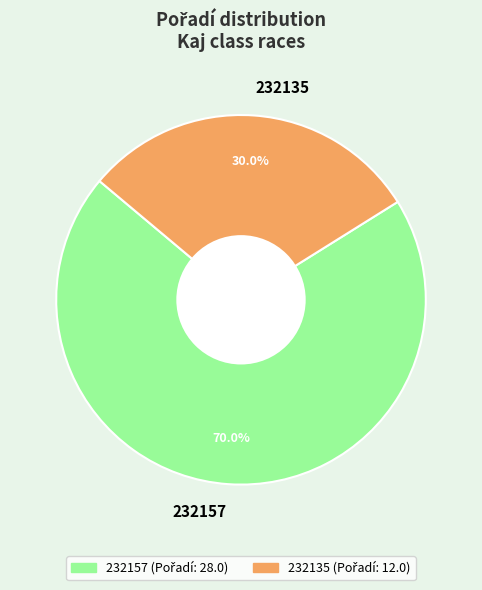

Which category accounts for the majority?

232157